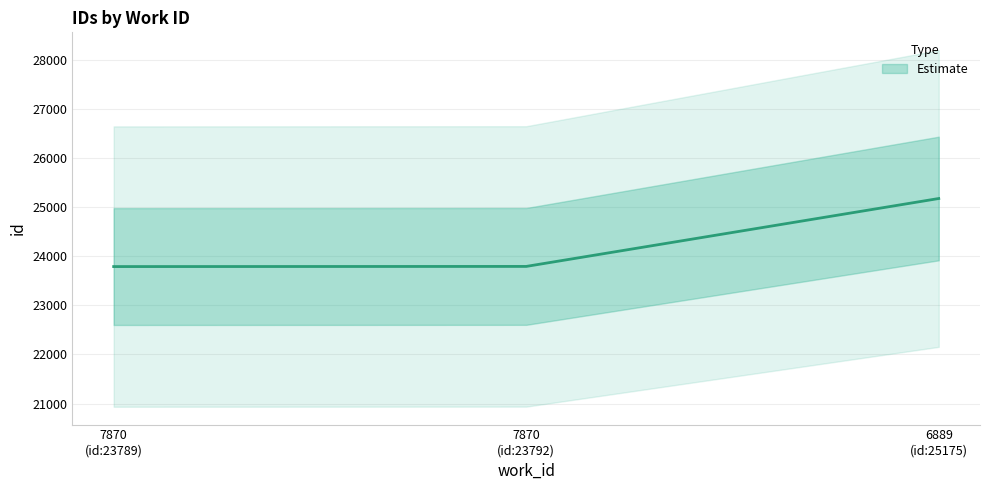

Which label corresponds to the largest value in the chart?

6889 (id:25175)